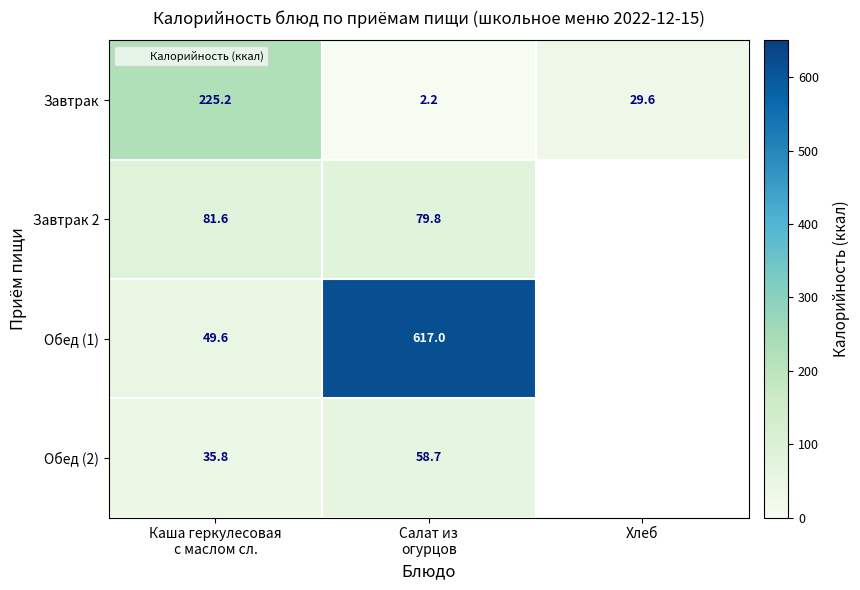

Which has a higher value, Салат из
огурцов or Хлеб?

Хлеб